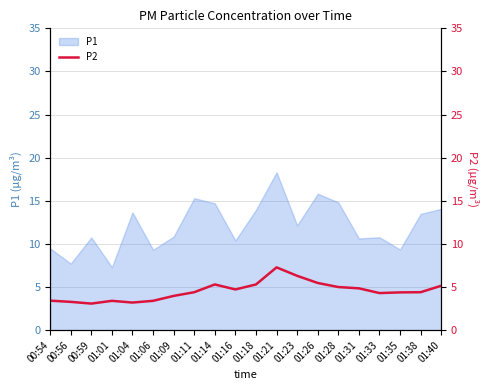

What is the smallest value displayed?

3.1